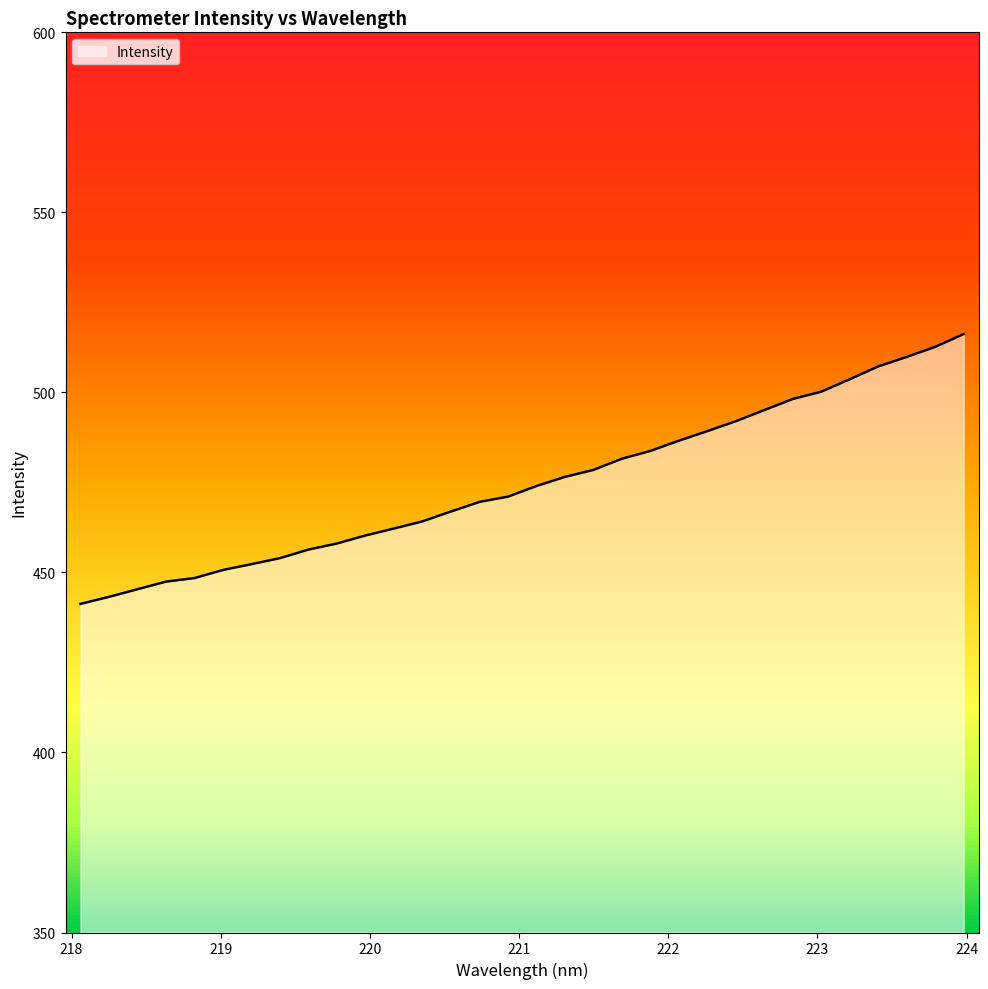

What is the maximum value shown in the chart?

516.2